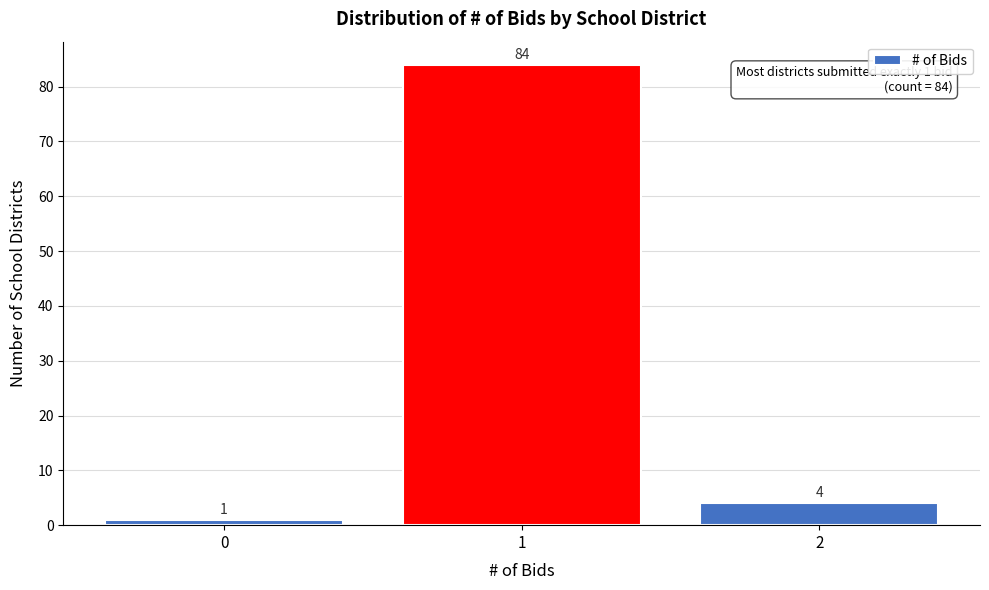

Reading left to right, list all the values displayed in this chart.

1	84	4